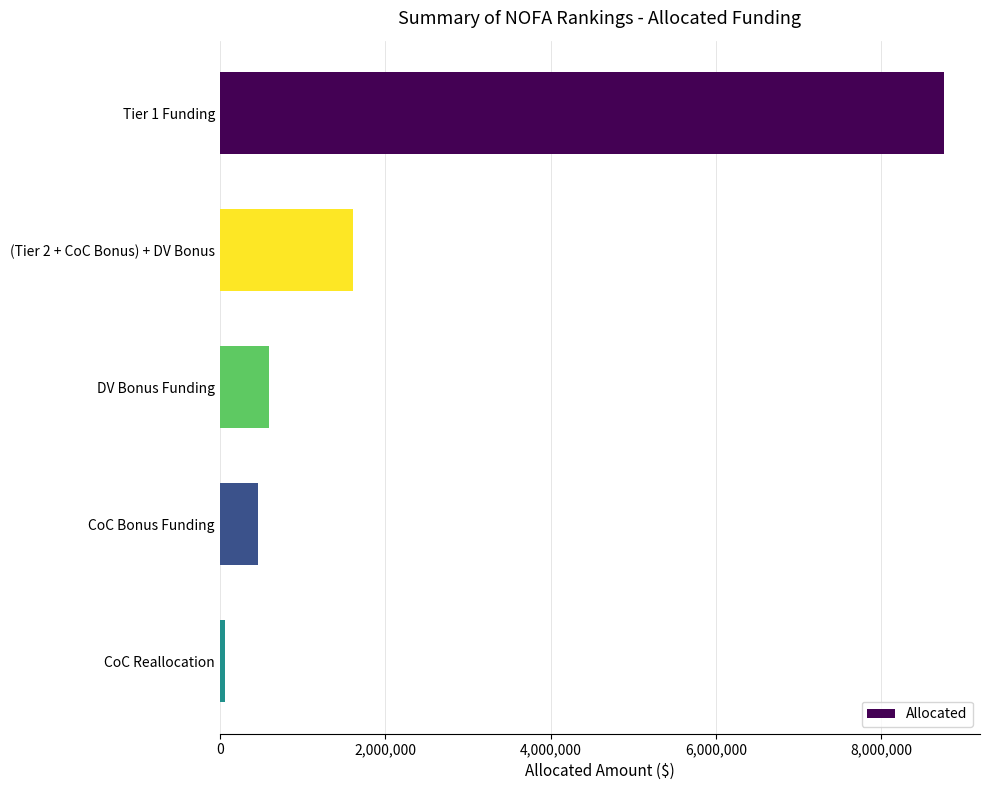

How many categories are shown in the chart?

5